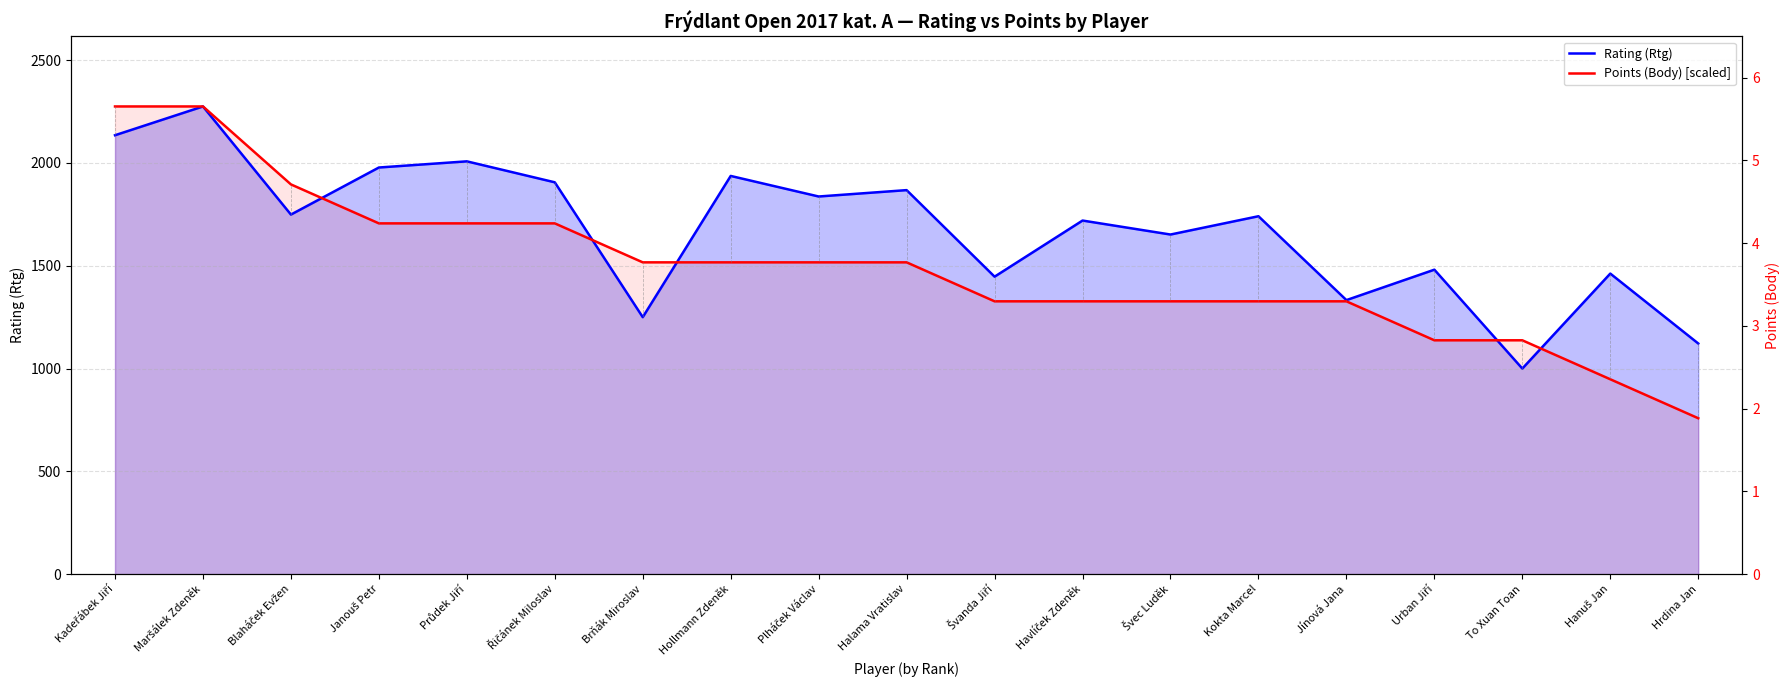

True or false: Rating (Rtg) and Points (Body) [scaled] intersect in this chart.

True